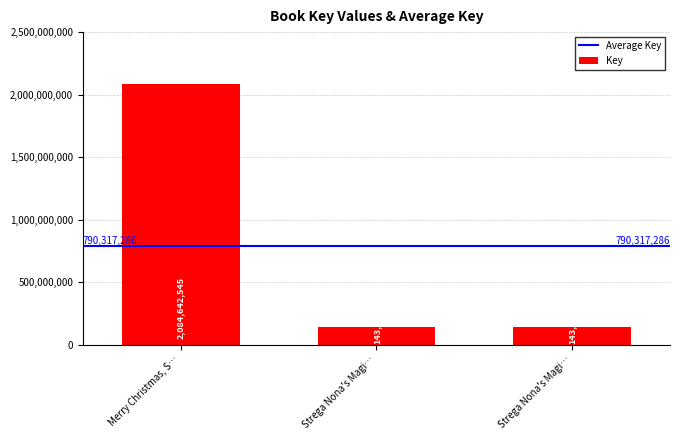

How many data points does each series have?

3